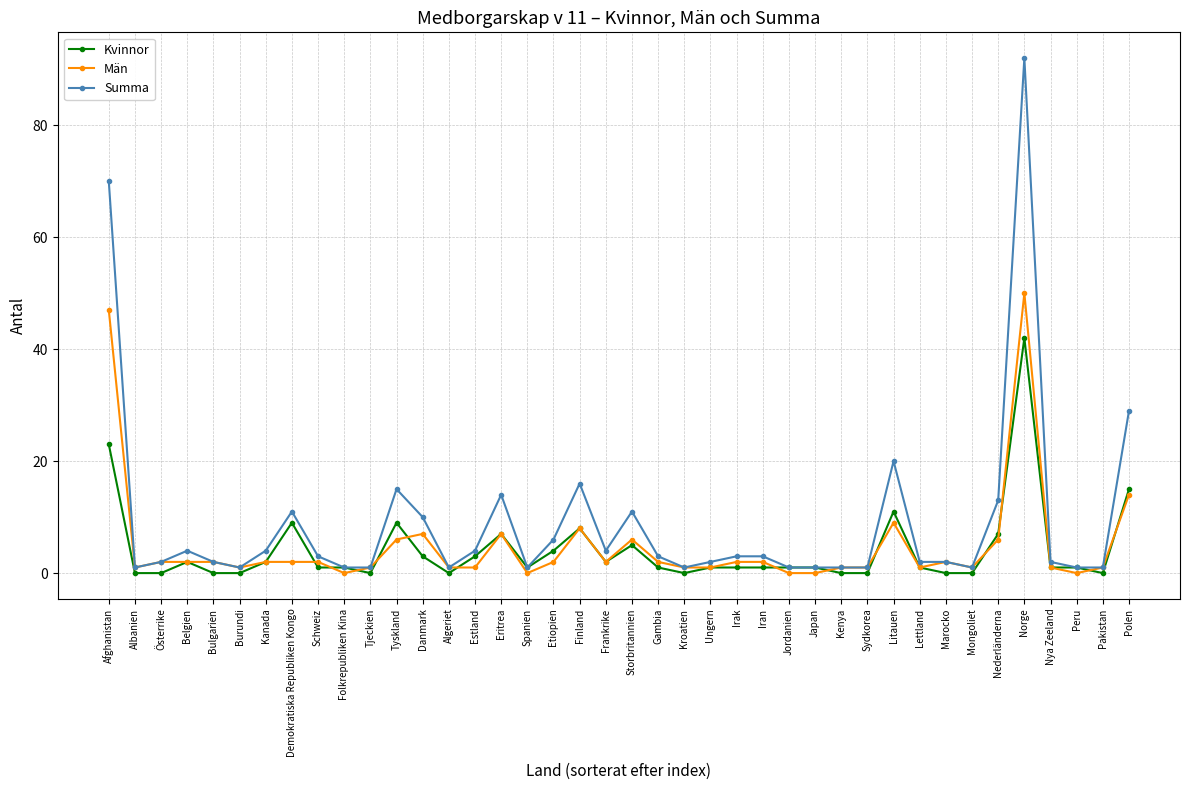

List the series in order of their peak value, lowest first.

Kvinnor, Män, Summa